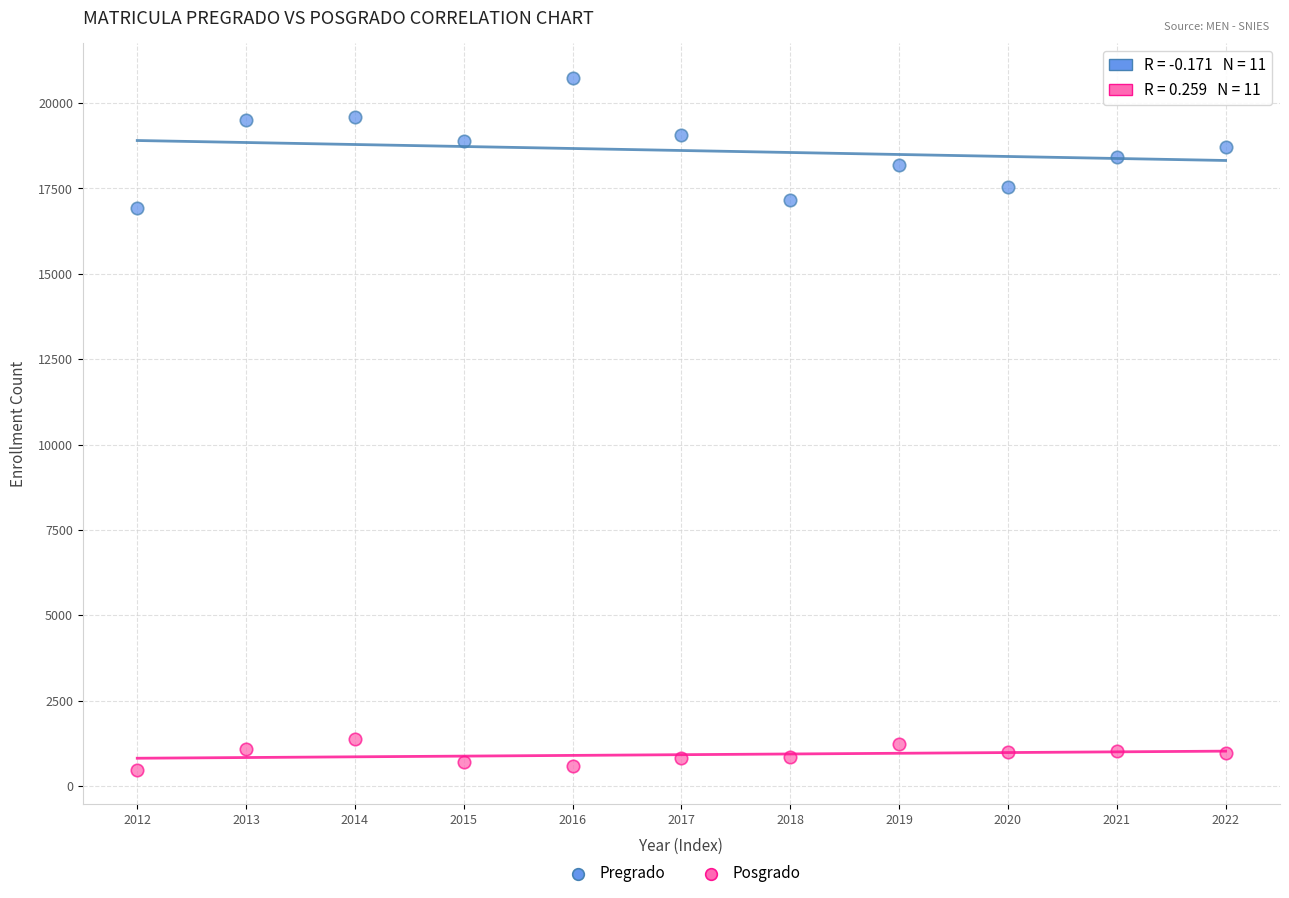

What are all the series names shown in the legend?

Pregrado, Posgrado